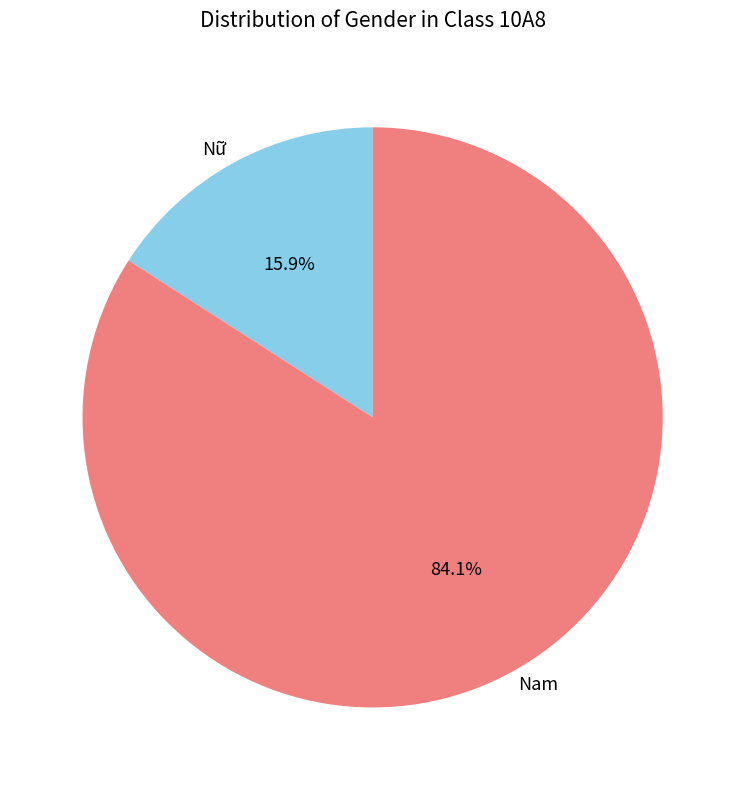

To the nearest percent, what percentage of the pie is Nam?

84%